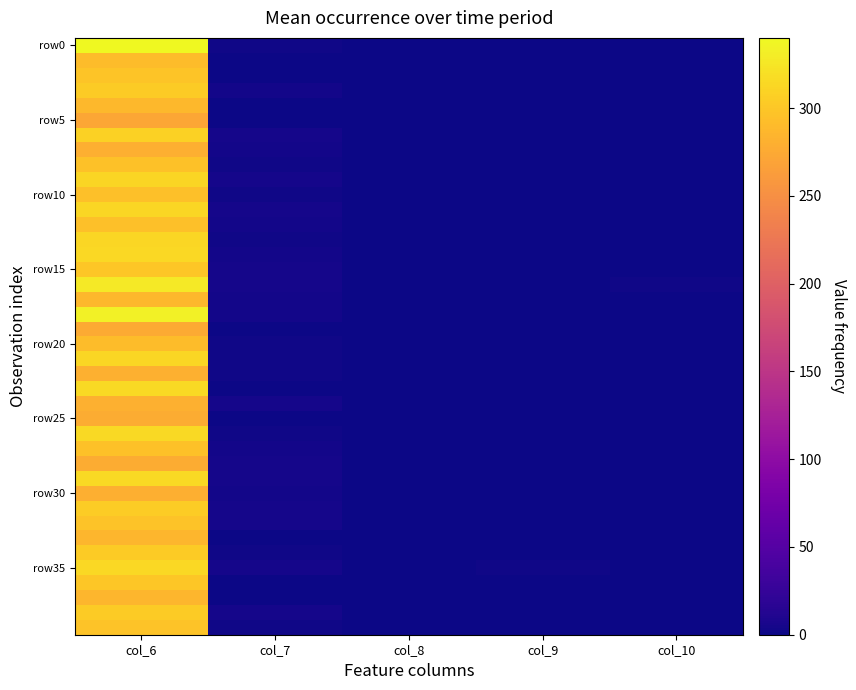

Between col_8 and col_10, which is larger?

col_8